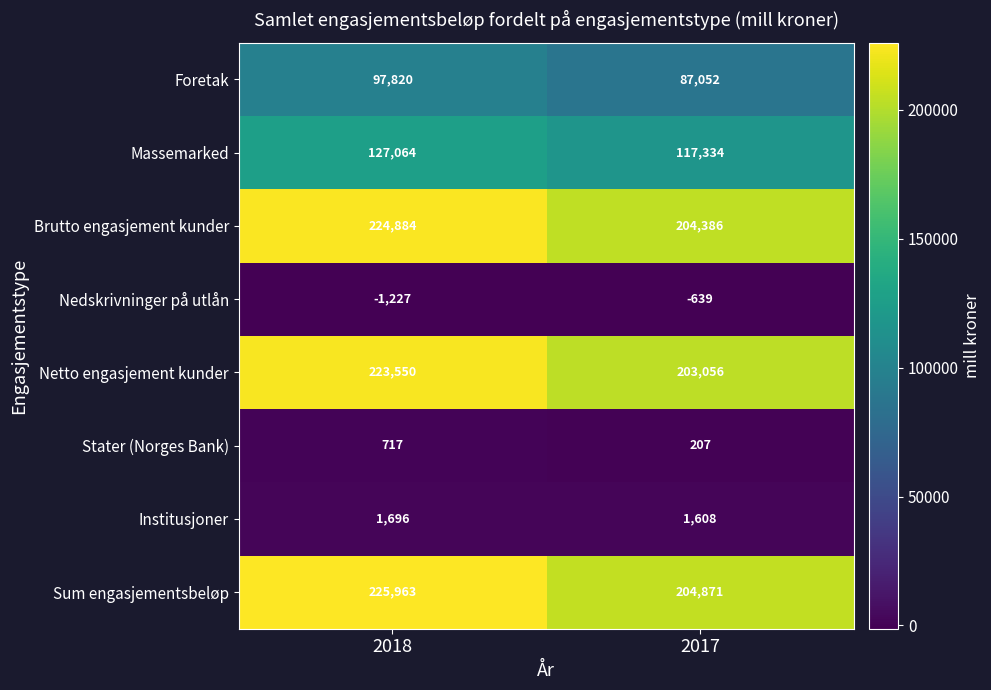

At 2018, list the series in order from largest to smallest.

Sum engasjementsbeløp, Brutto engasjement kunder, Netto engasjement kunder, Massemarked, Foretak, Institusjoner, Stater (Norges Bank), Nedskrivninger på utlån